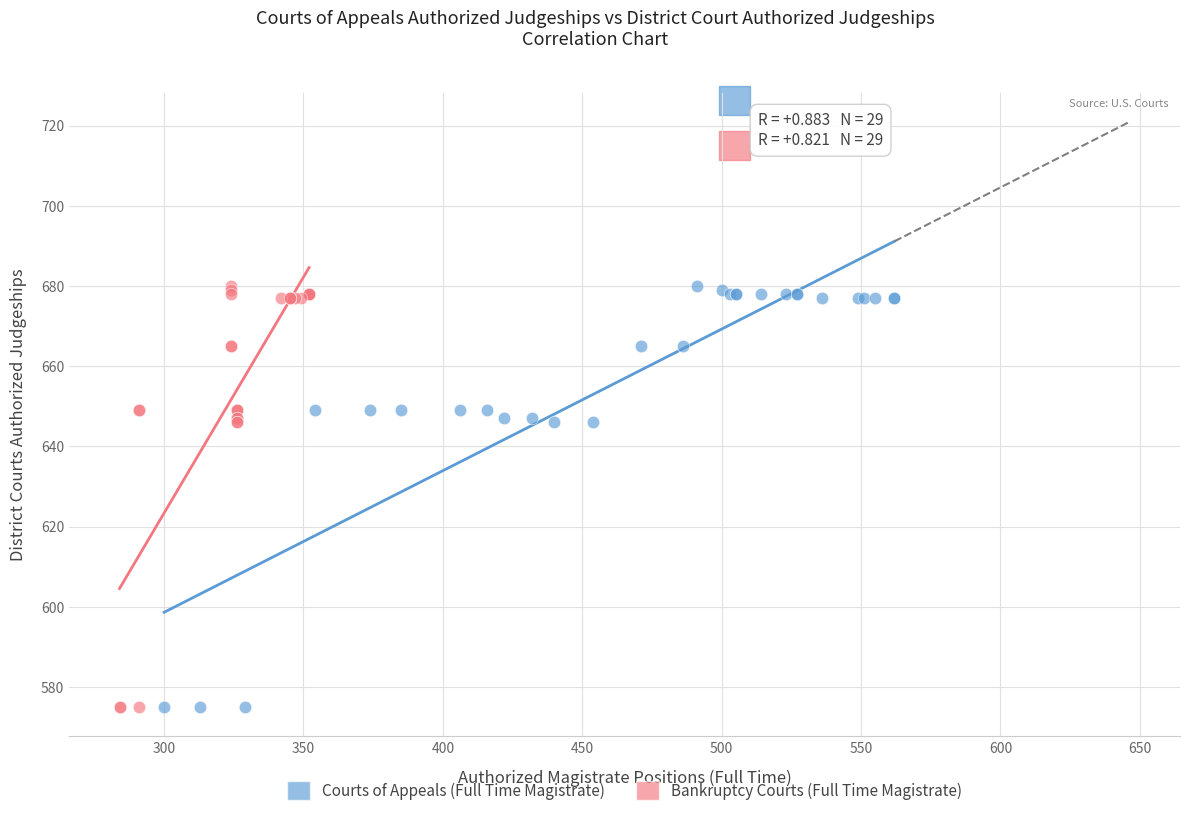

What are all the series names shown in the legend?

Courts of Appeals (Full Time Magistrate), Bankruptcy Courts (Full Time Magistrate)